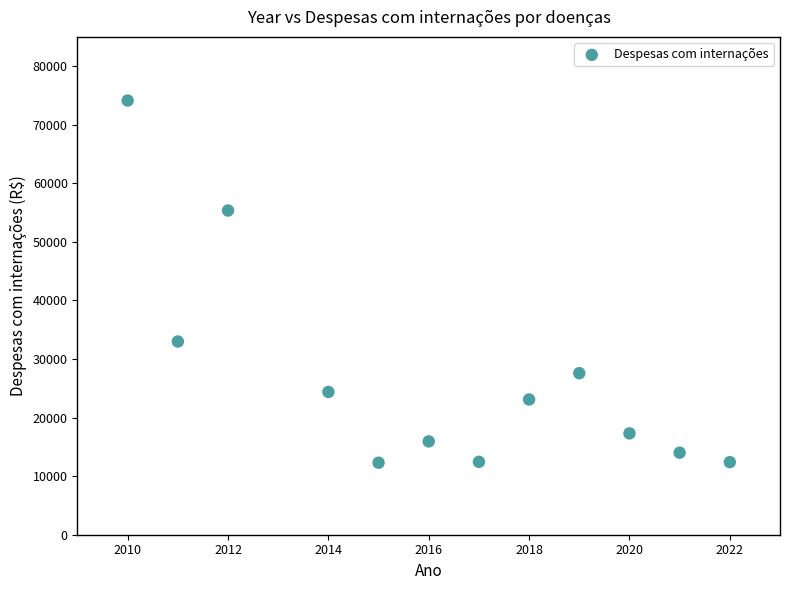

What is the range of Y values (max minus min)?

61839.3